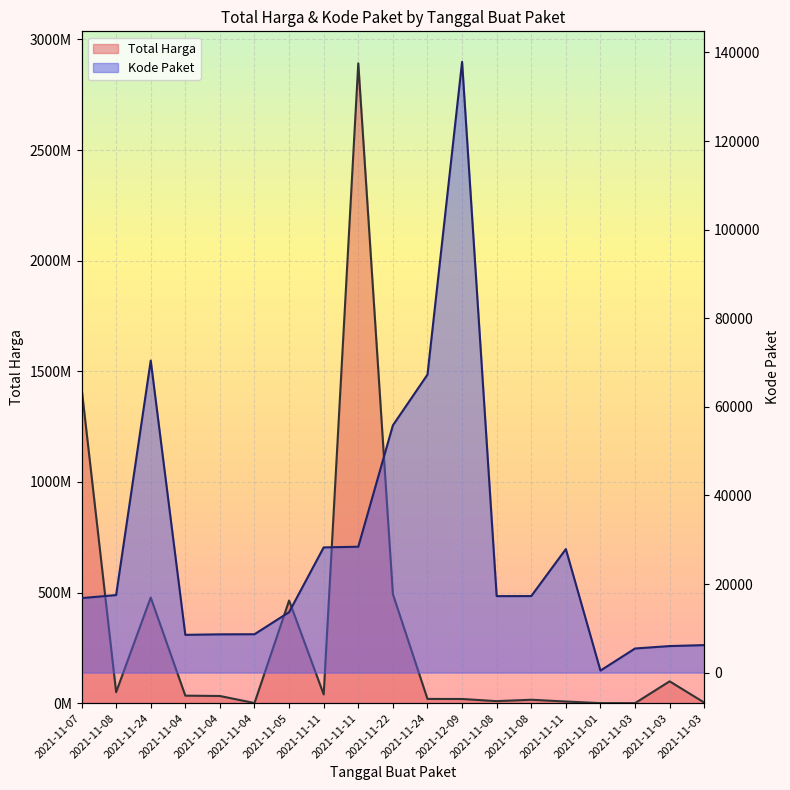

What is the total value across all series at 2021-11-05?

464015752